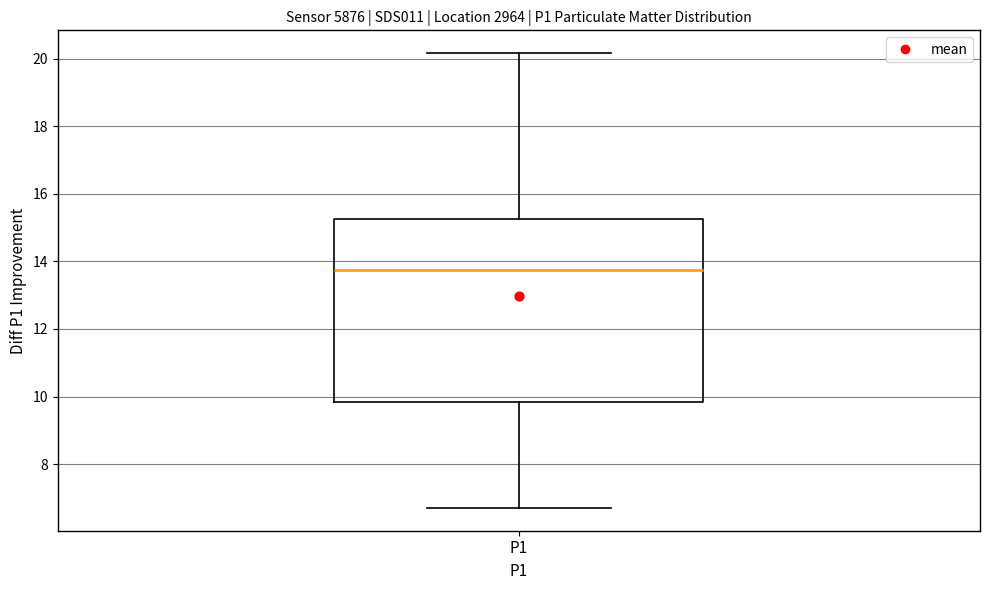

Read this box plot against the y-axis: the position of the median line, the range covered by the box, and the ends of both whiskers. The values are not printed on the chart, so give them approximately, as read against the axis.

median 13.8, box 9.8 to 15.2, whiskers 6.8 to 20.2